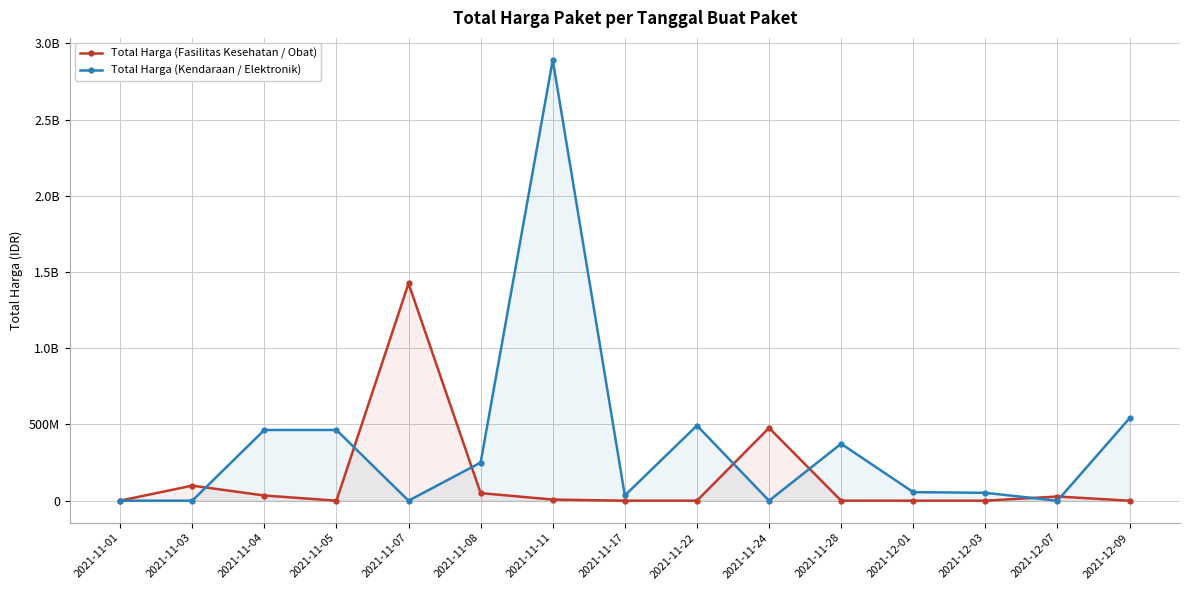

True or false: Total Harga (Kendaraan / Elektronik) has a value of 1156825234 at 2021-11-11.

False